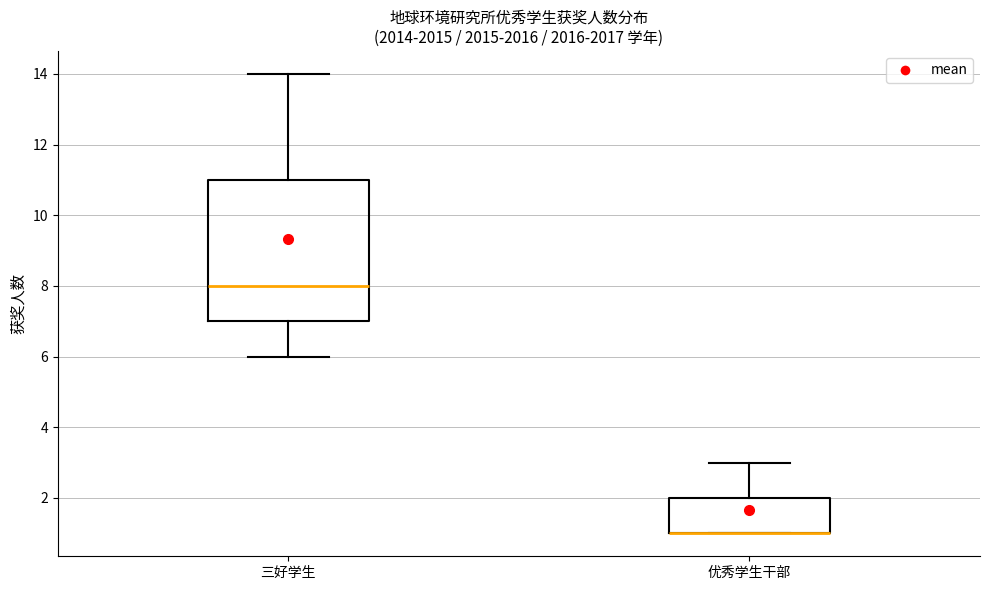

Comparing the boxes themselves (not the whiskers), which one is the tallest?

三好学生